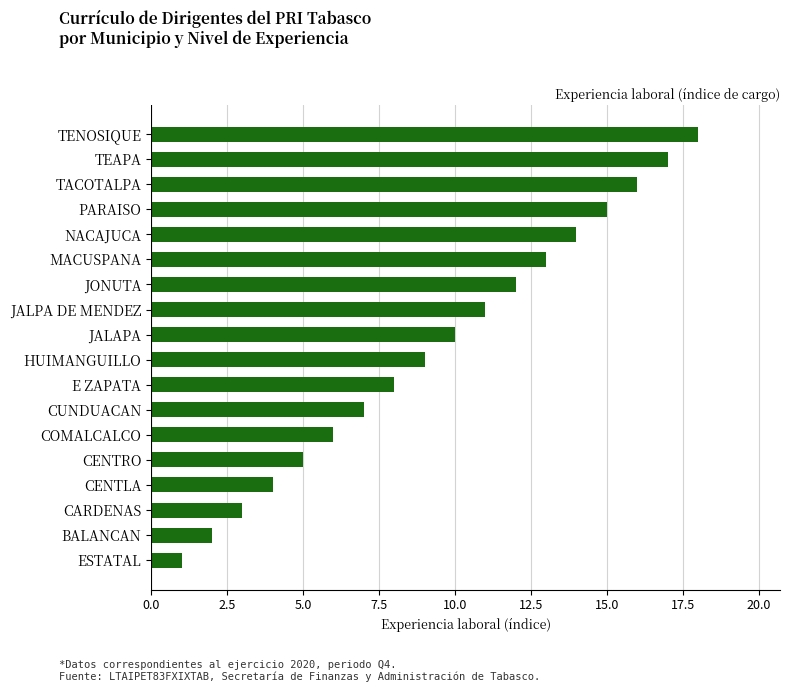

What is the change in value from COMALCALCO to BALANCAN?

-4